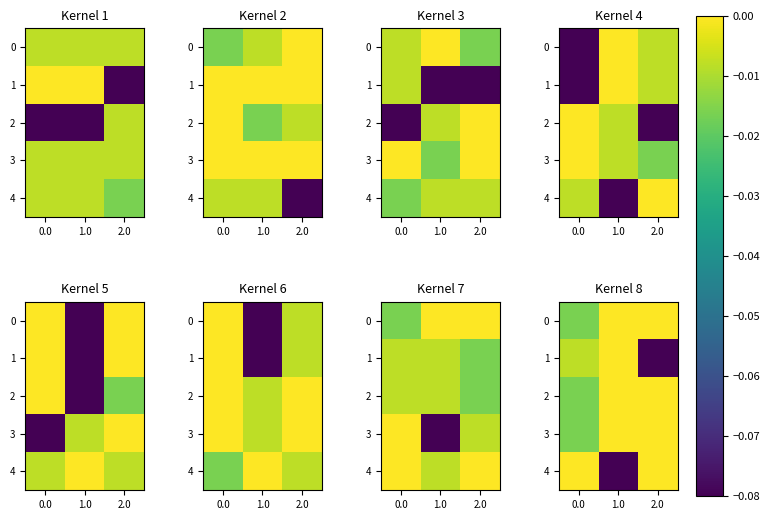

What is the total value across all series at 1.0?

-0.1